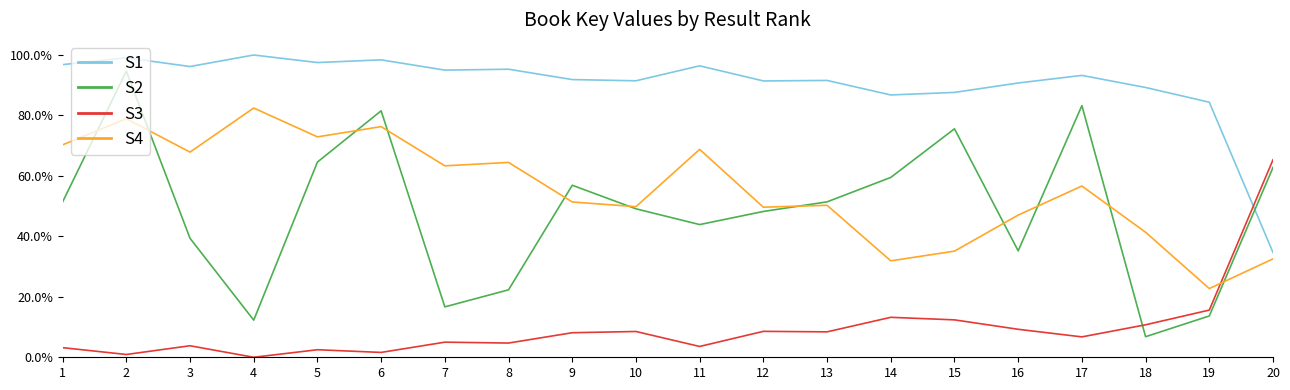

Which series has the largest range (max minus min)?

S2